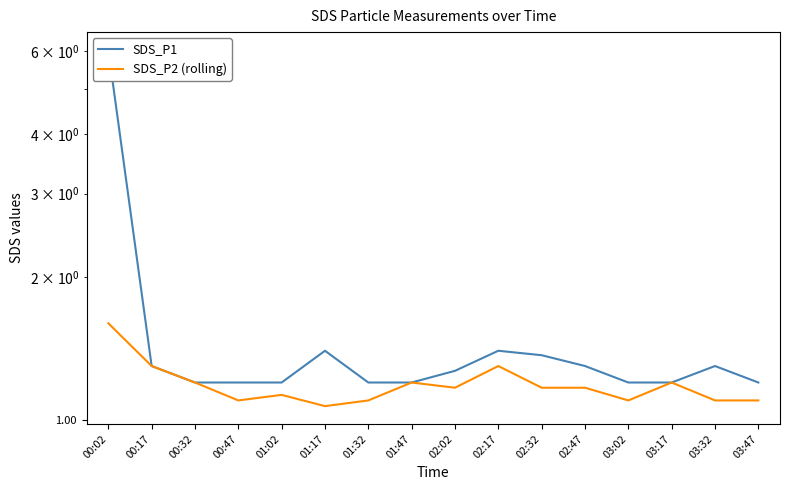

What is the sum of the SDS_P1 values at 02:02 and 00:32?

2.5